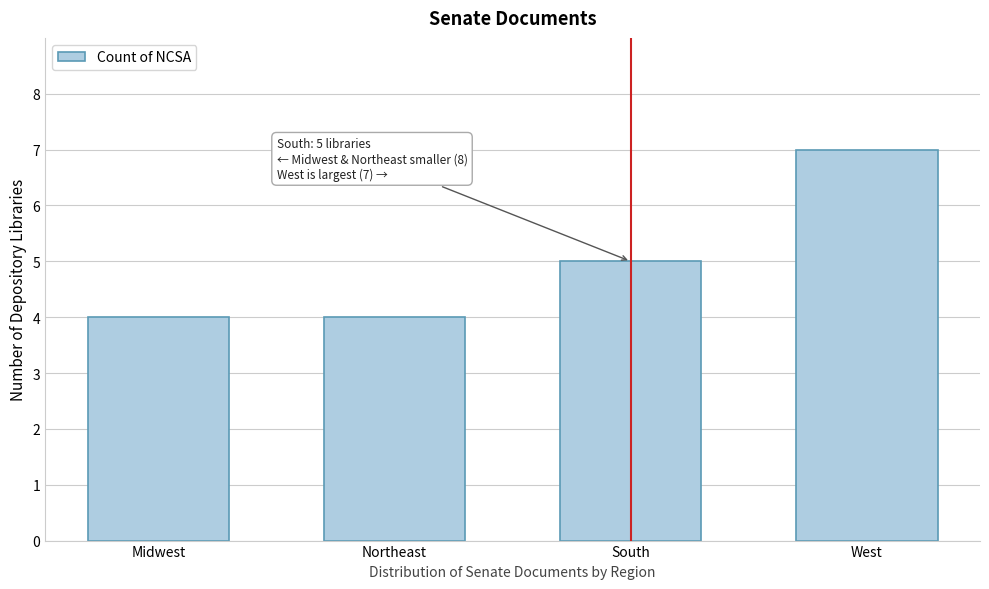

Reading right to left, what are all the values shown in this chart?

West=7	South=5	Northeast=4	Midwest=4